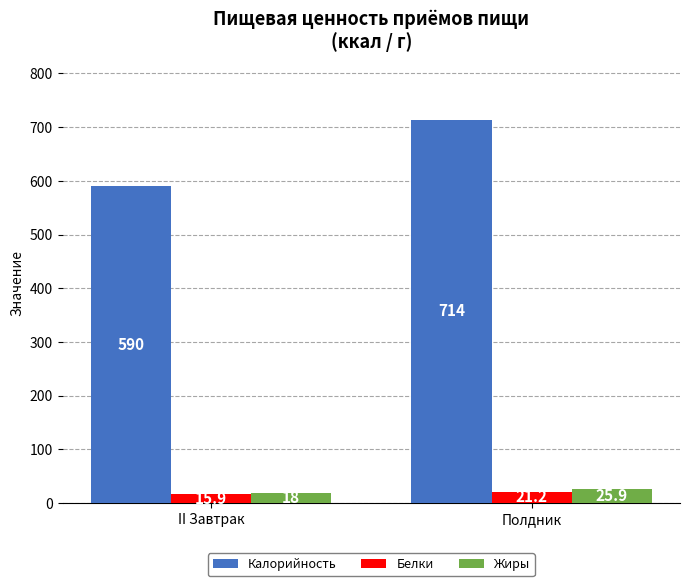

Reading left to right, transcribe all the data shown in this chart.

Калорийность: 590.0	714.0
Белки: 15.9	21.2
Жиры: 18.0	25.9